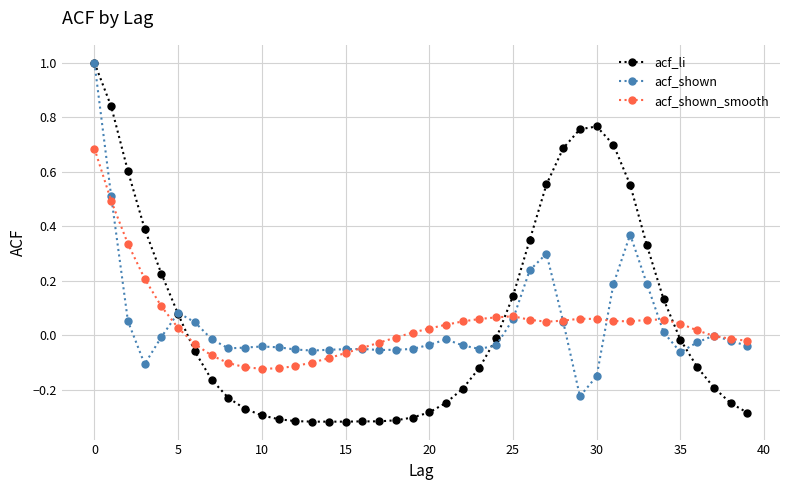

What is the maximum value shown in the chart?

1.0